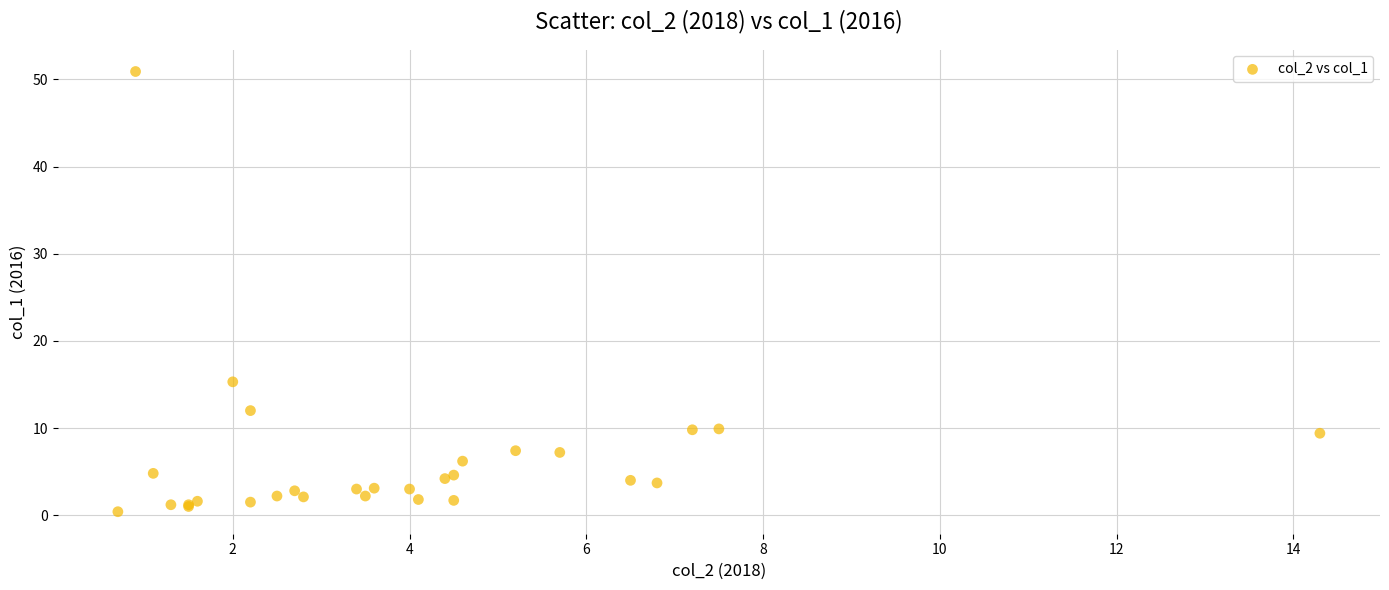

What Y value in the scatter plot is closest to 25?

15.3